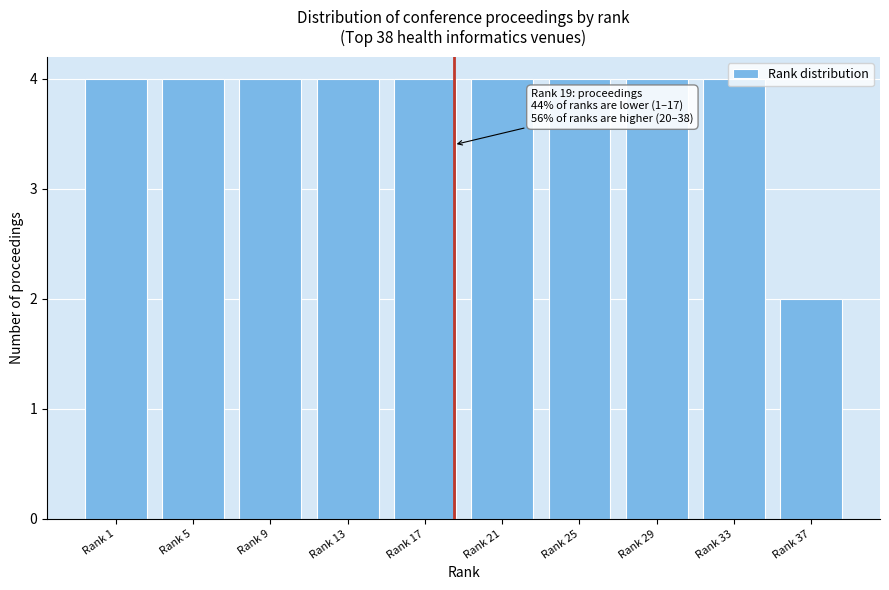

The chart shows a value of 4 at Rank 17. True or false?

True